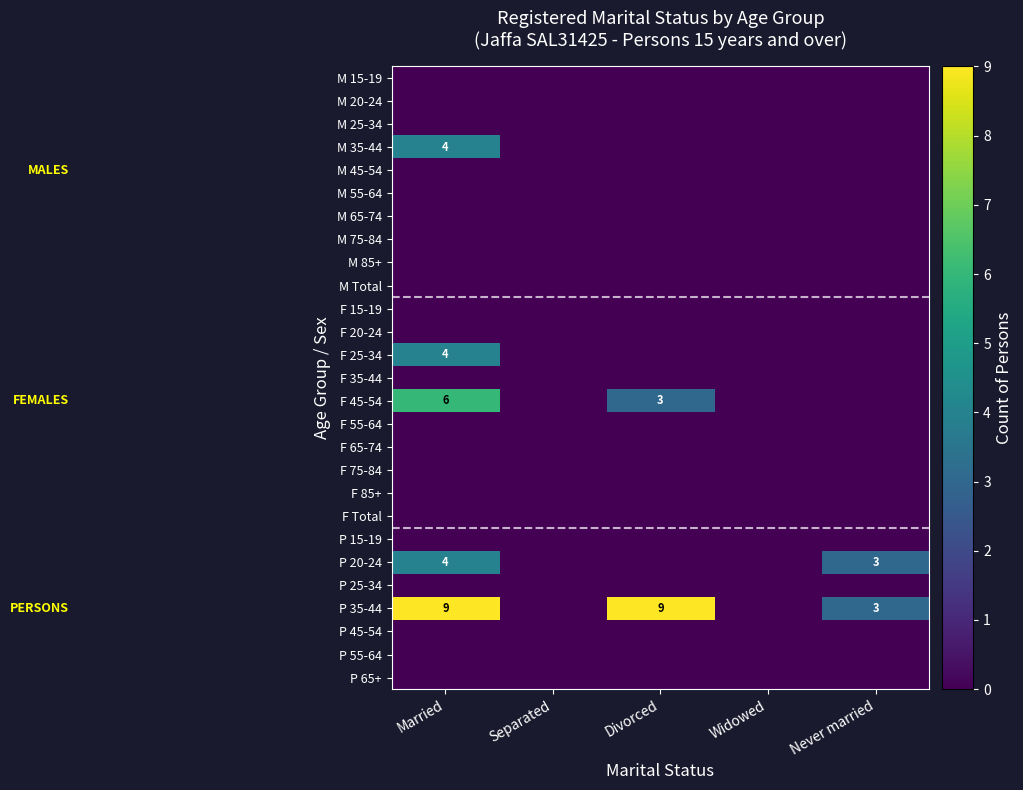

At which category does the chart reach its minimum across all series?

Married